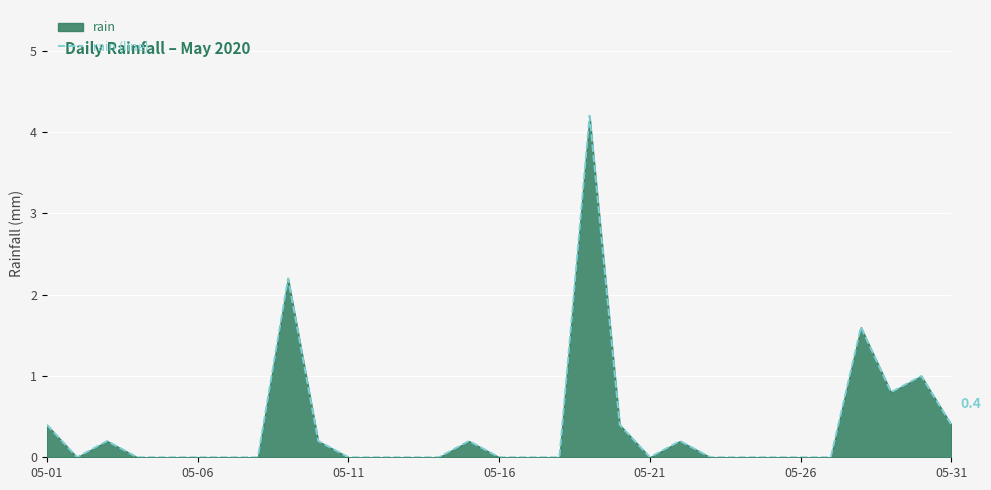

What is the maximum value shown in the chart?

4.2